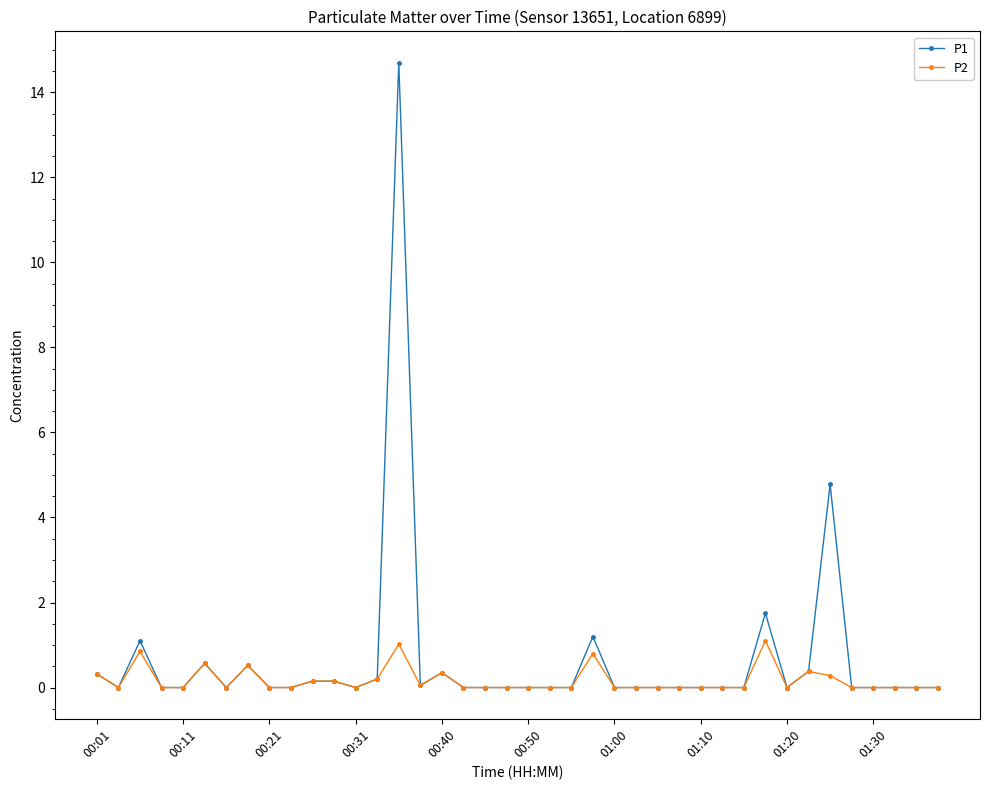

Which series has the widest spread of values?

P1